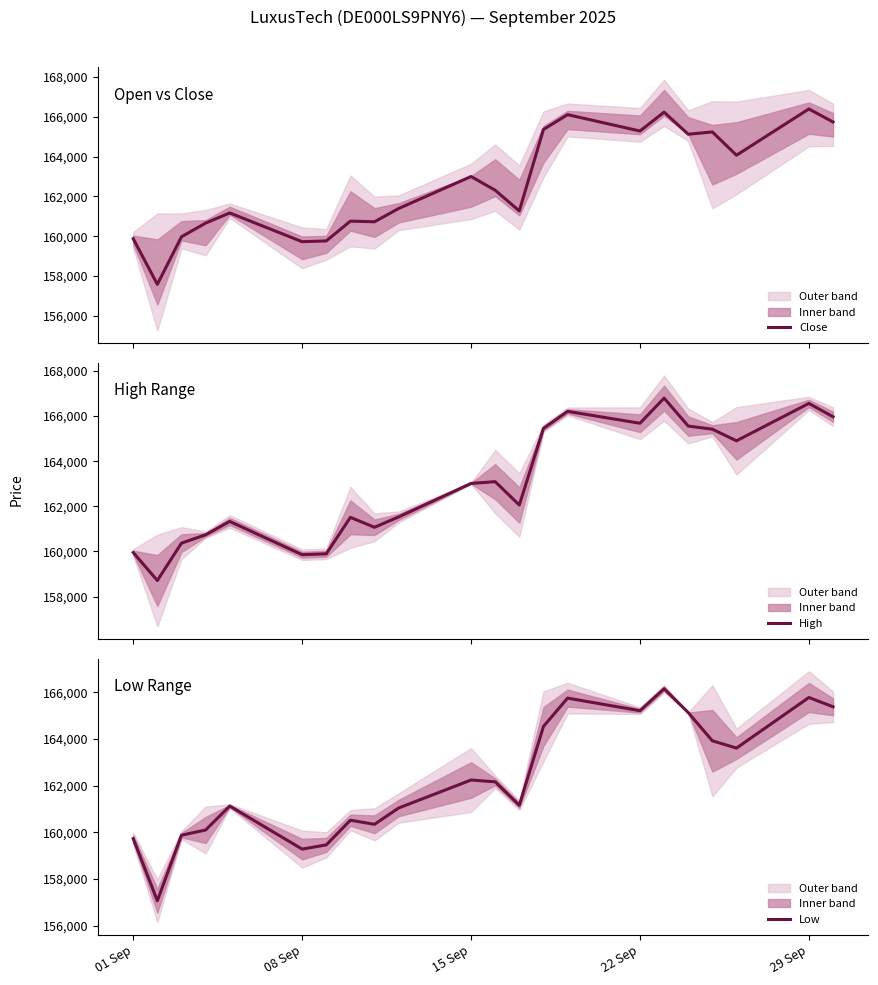

True or false: Close and Low cross at least once.

False